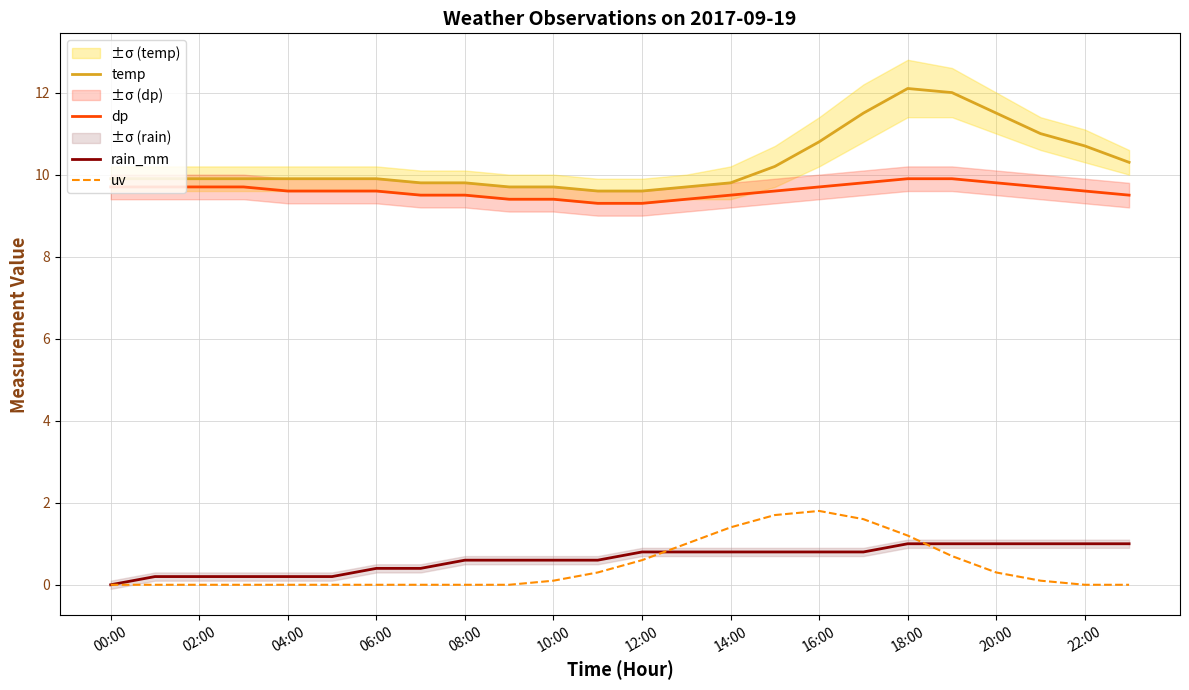

At which category does the chart reach its minimum across all series?

00:00